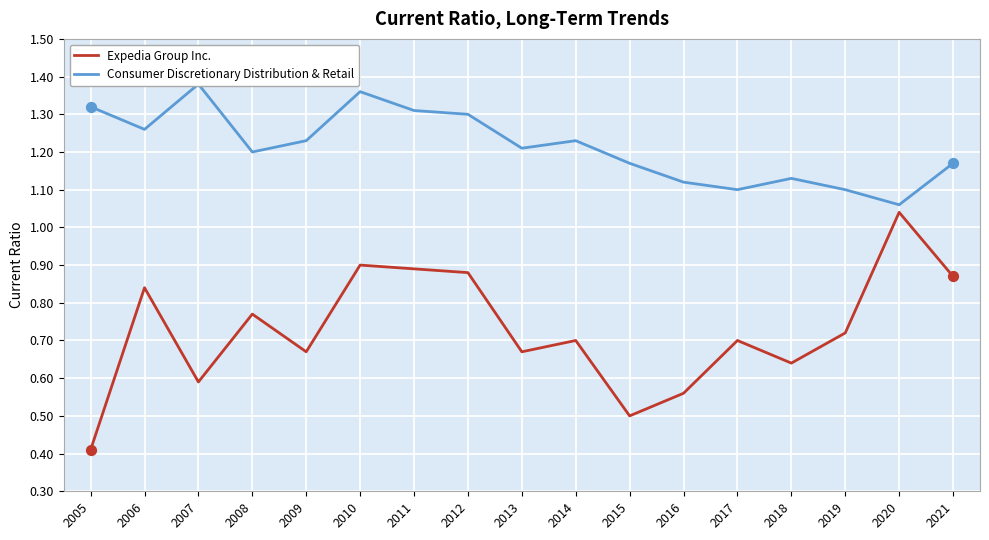

What is the total value across all series at 2012?

2.2